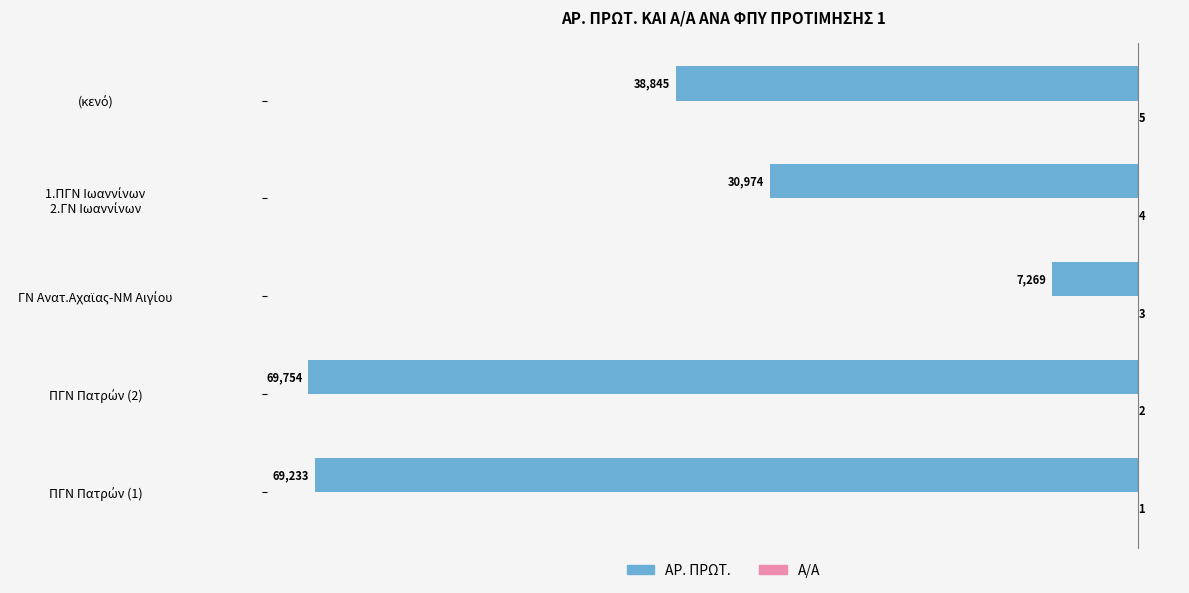

What is the average value of the ΑΡ. ΠΡΩΤ. series?

-43215